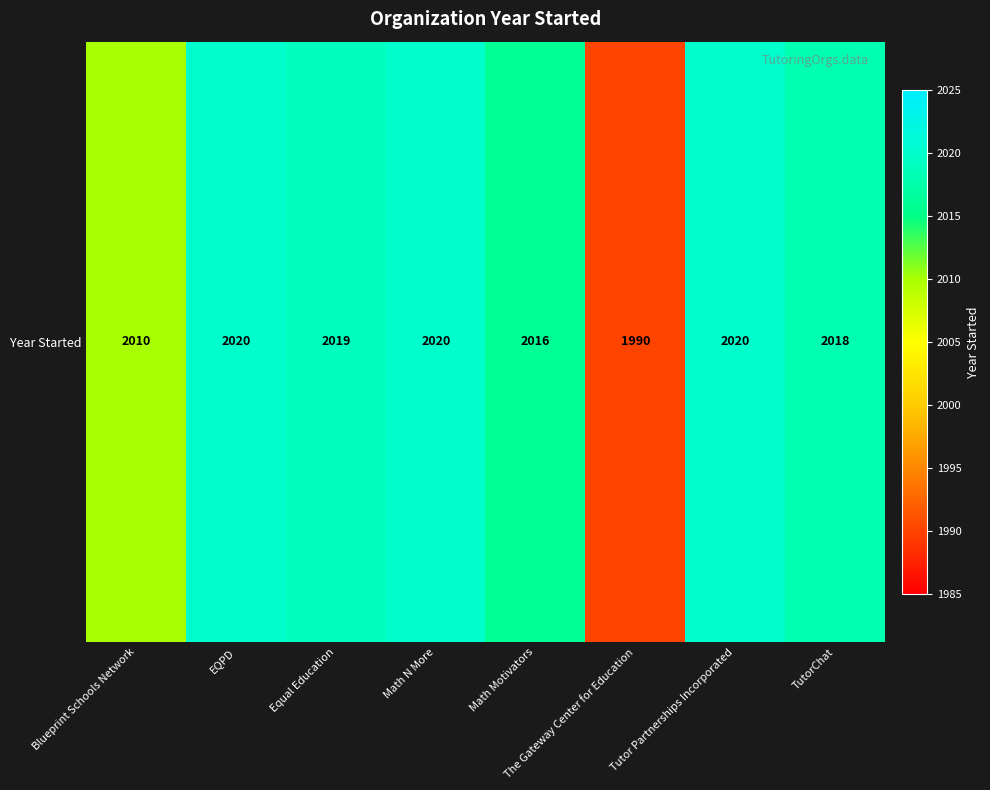

The value at Math Motivators is 1355. True or false?

False